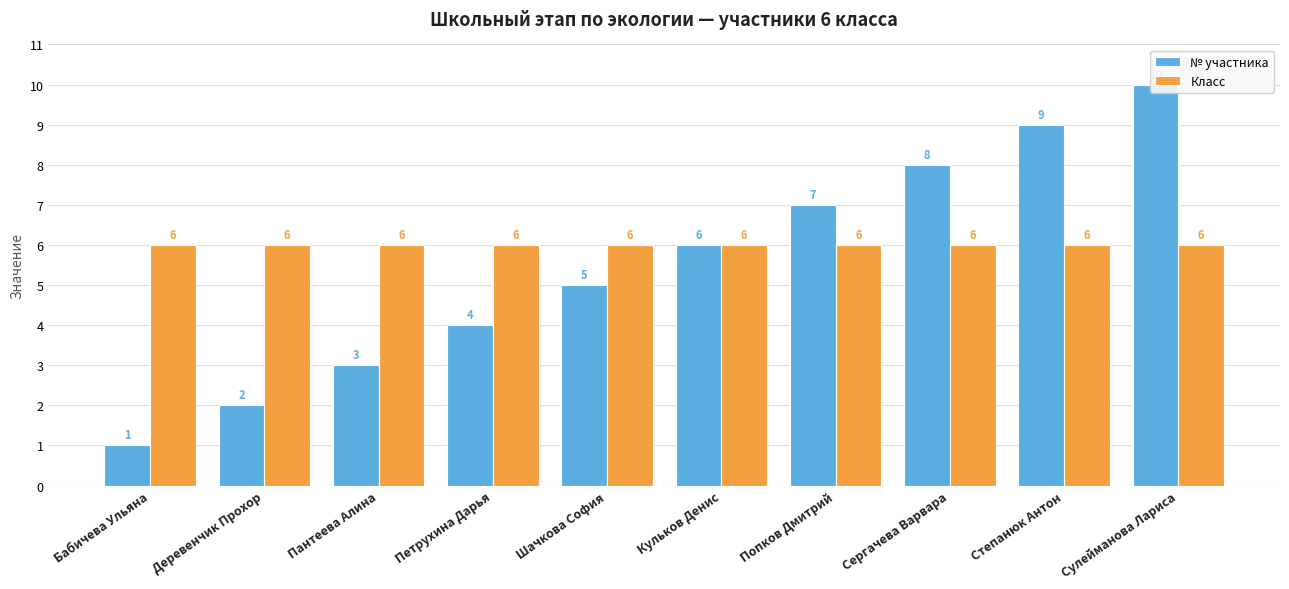

At which label is Класс closest to 6?

Бабичева Ульяна